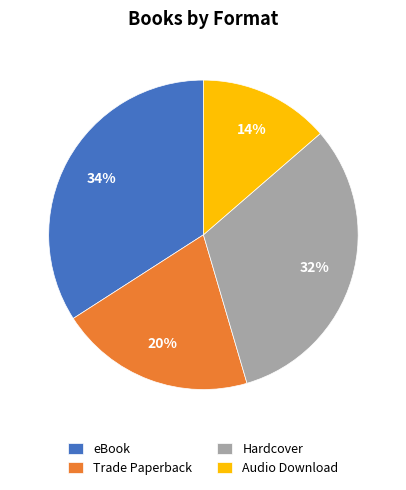

Rank the categories by value from highest to lowest.

eBook, Hardcover, Trade Paperback, Audio Download